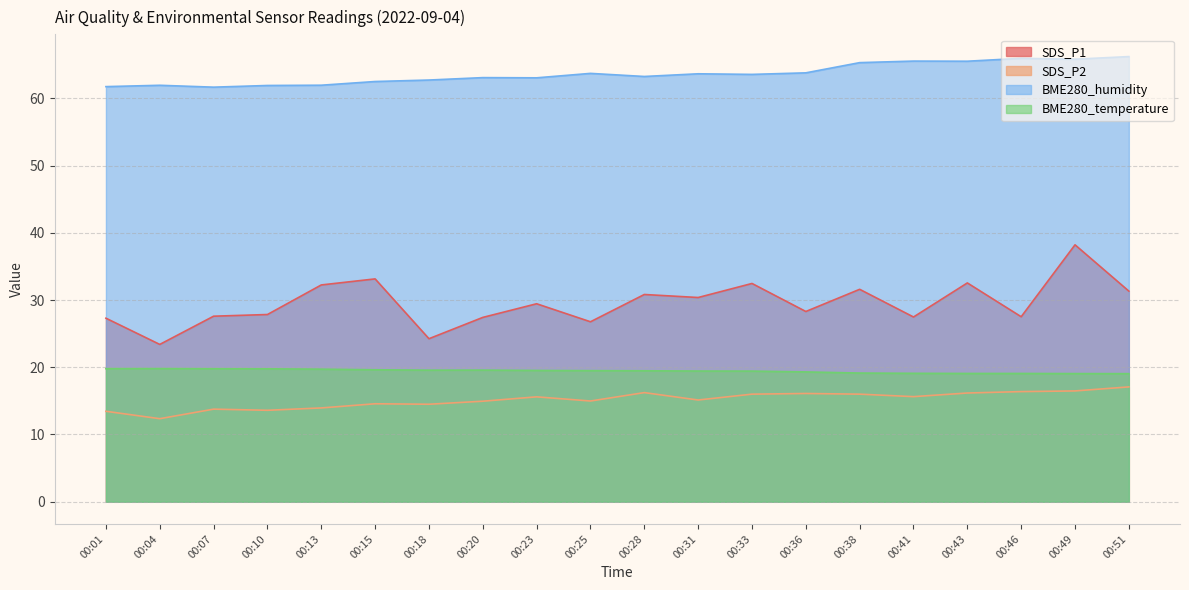

What is the smallest value displayed?

12.3